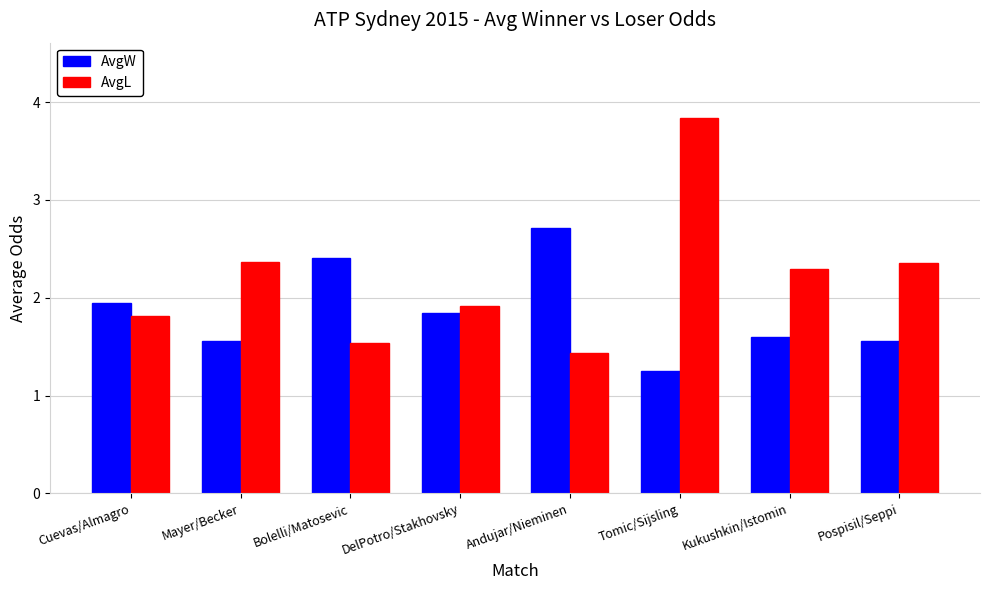

Rank the series by their average value, from highest to lowest.

AvgL, AvgW